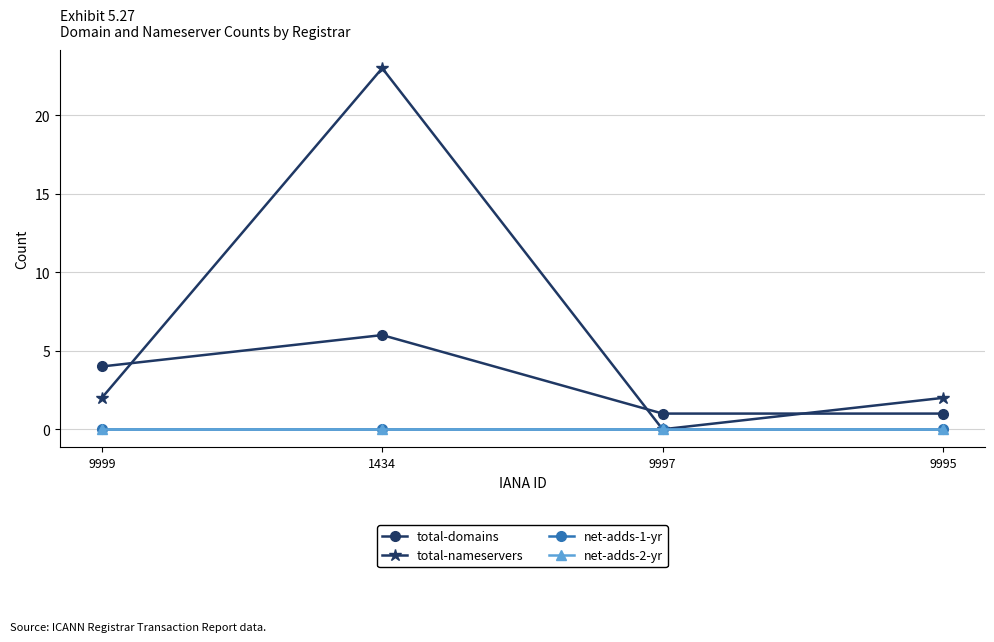

What position from the right is 9997?

2